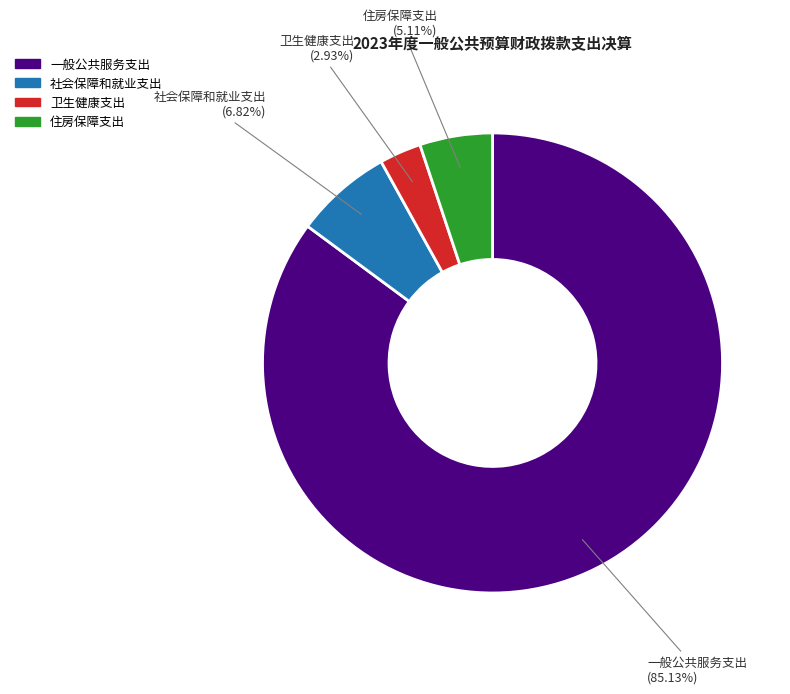

To the nearest percent, what is the average slice percentage?

25%